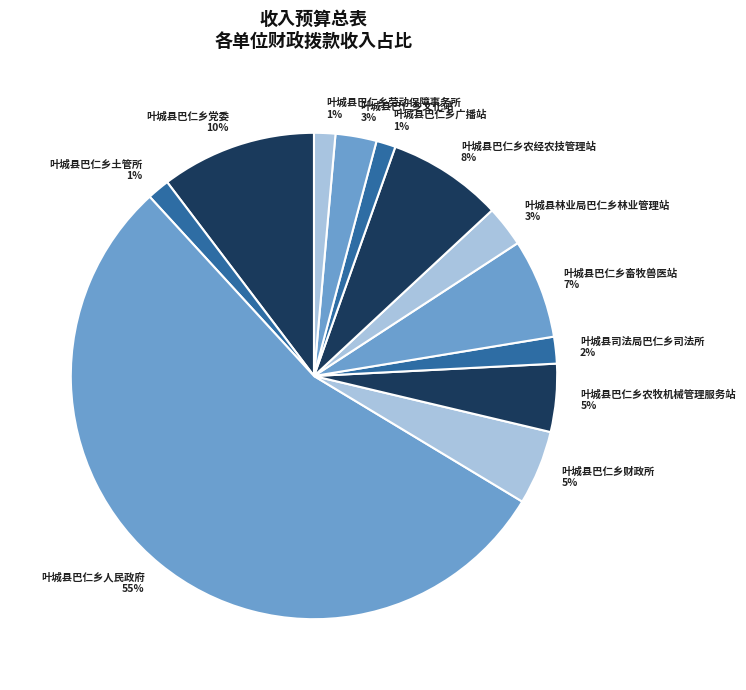

Is it true that 叶城县巴仁乡农牧机械管理服务站 is 5% of the pie?

True